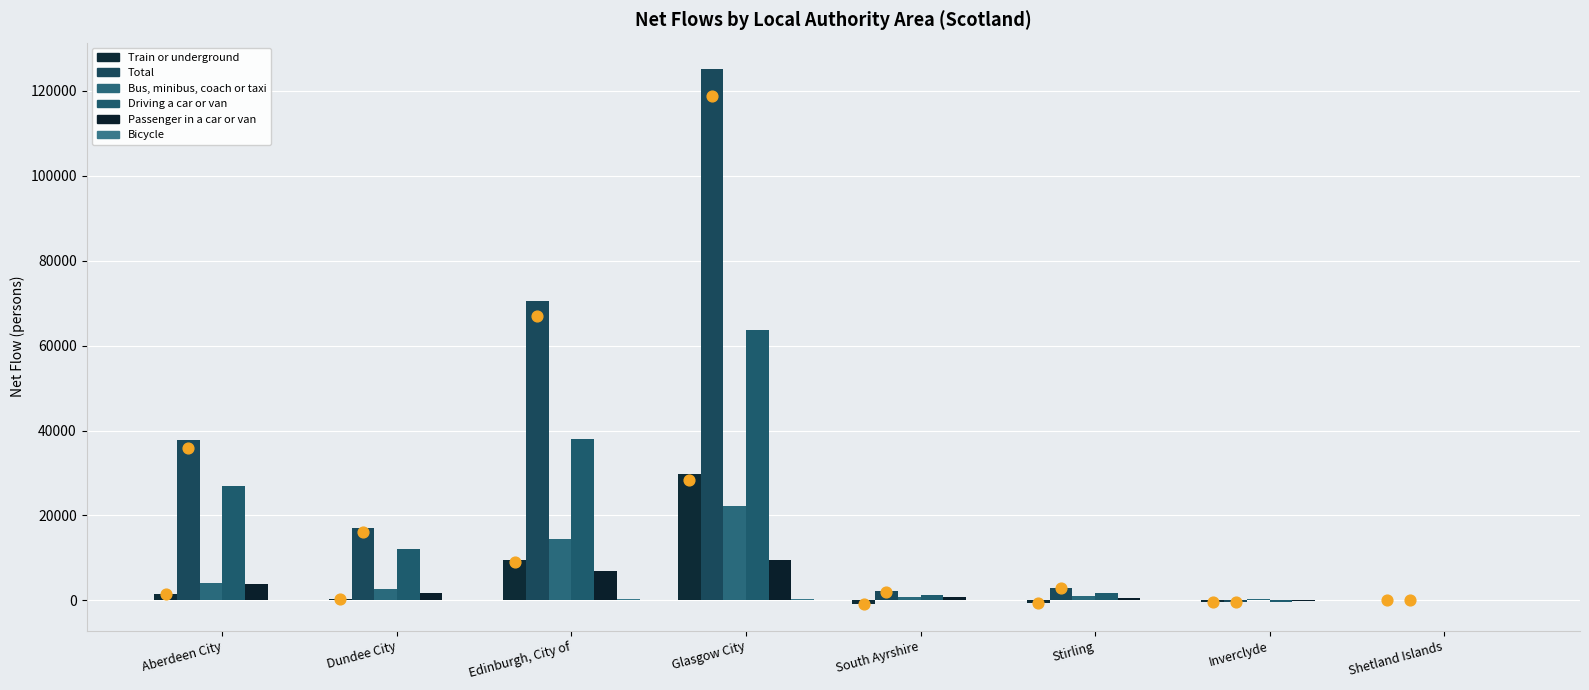

Which series contains the highest Y value?

Total